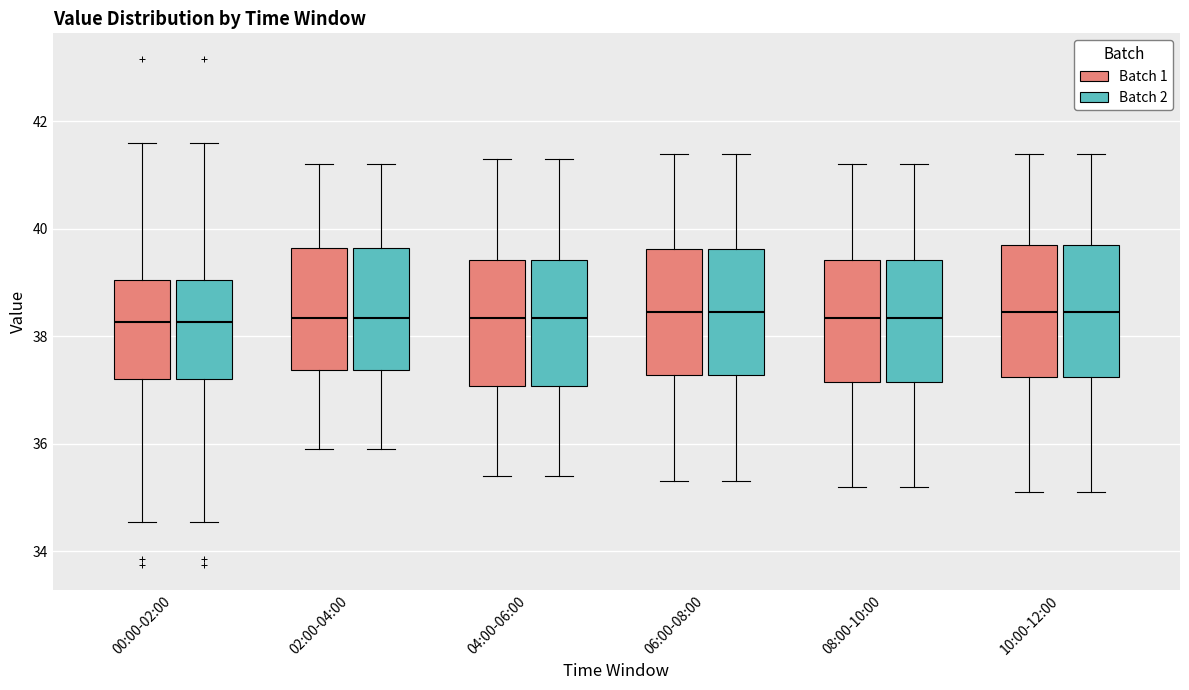

Reading left to right, read every box against the y-axis: the position of its median line, the range the box covers, and the ends of its whiskers. The values are not printed on the chart, so give them approximately, as read against the axis.

00:00-02:00 (Batch 1): median 38.2, box 37.2 to 39.0, whiskers 34.6 to 41.6
00:00-02:00 (Batch 2): median 38.2, box 37.2 to 39.0, whiskers 34.6 to 41.6
02:00-04:00 (Batch 1): median 38.4, box 37.4 to 39.6, whiskers 36.0 to 41.2
02:00-04:00 (Batch 2): median 38.4, box 37.4 to 39.6, whiskers 36.0 to 41.2
04:00-06:00 (Batch 1): median 38.4, box 37.0 to 39.4, whiskers 35.4 to 41.4
04:00-06:00 (Batch 2): median 38.4, box 37.0 to 39.4, whiskers 35.4 to 41.4
06:00-08:00 (Batch 1): median 38.4, box 37.2 to 39.6, whiskers 35.4 to 41.4
06:00-08:00 (Batch 2): median 38.4, box 37.2 to 39.6, whiskers 35.4 to 41.4
08:00-10:00 (Batch 1): median 38.4, box 37.2 to 39.4, whiskers 35.2 to 41.2
08:00-10:00 (Batch 2): median 38.4, box 37.2 to 39.4, whiskers 35.2 to 41.2
10:00-12:00 (Batch 1): median 38.4, box 37.2 to 39.8, whiskers 35.2 to 41.4
10:00-12:00 (Batch 2): median 38.4, box 37.2 to 39.8, whiskers 35.2 to 41.4